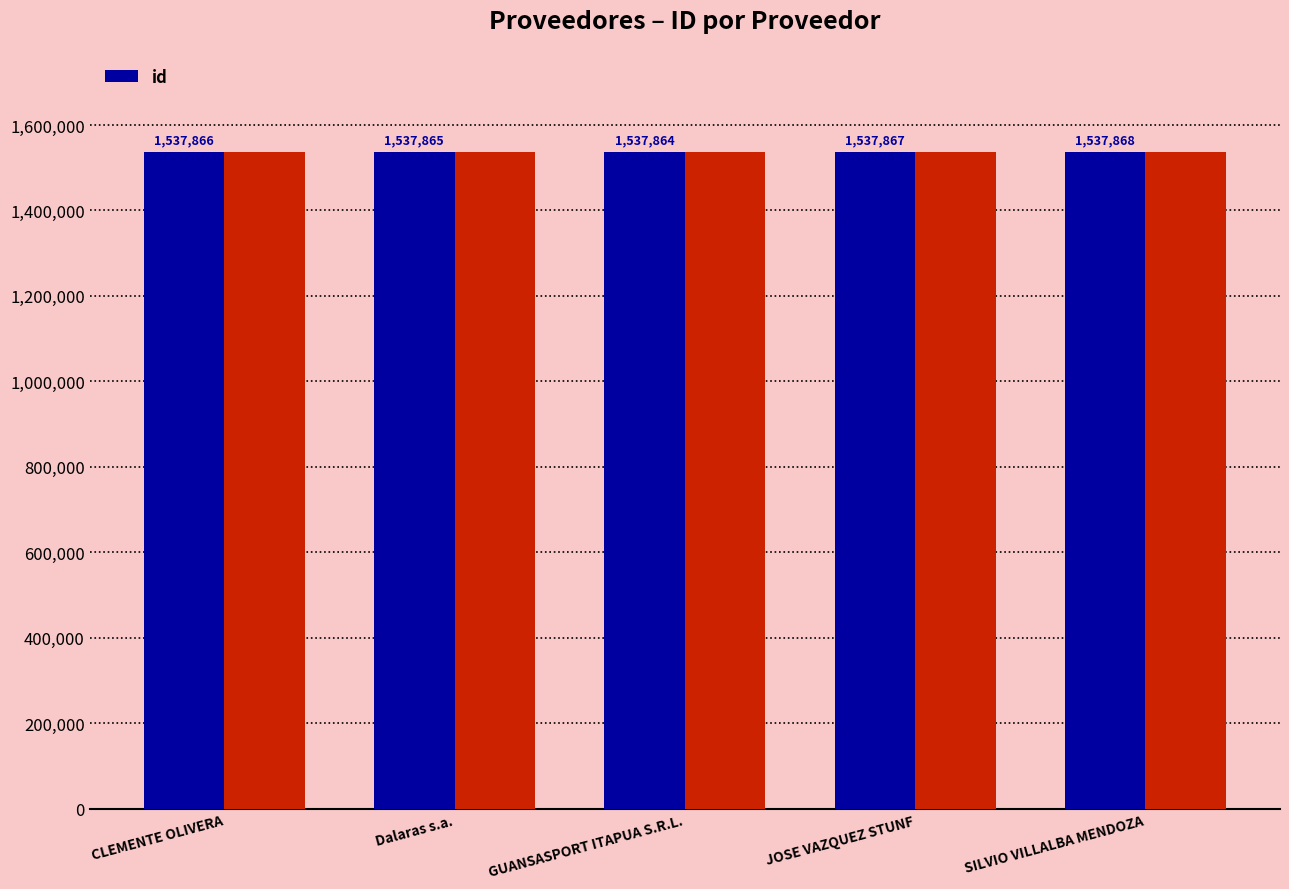

Reading left to right, extract all data points from this chart.

CLEMENTE OLIVERA=1537866	Dalaras s.a.=1537865	GUANSASPORT ITAPUA S.R.L.=1537864	JOSE VAZQUEZ STUNF=1537867	SILVIO VILLALBA MENDOZA=1537868